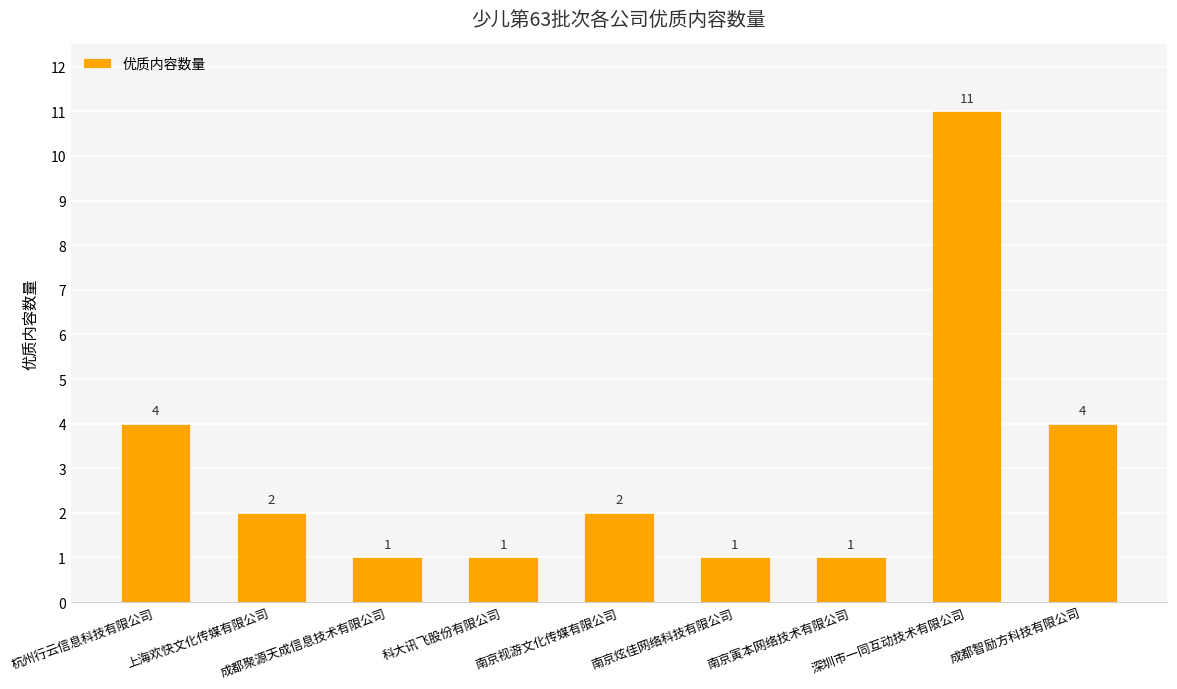

The chart shows a value of 2 at 南京视游文化传媒有限公司. True or false?

True